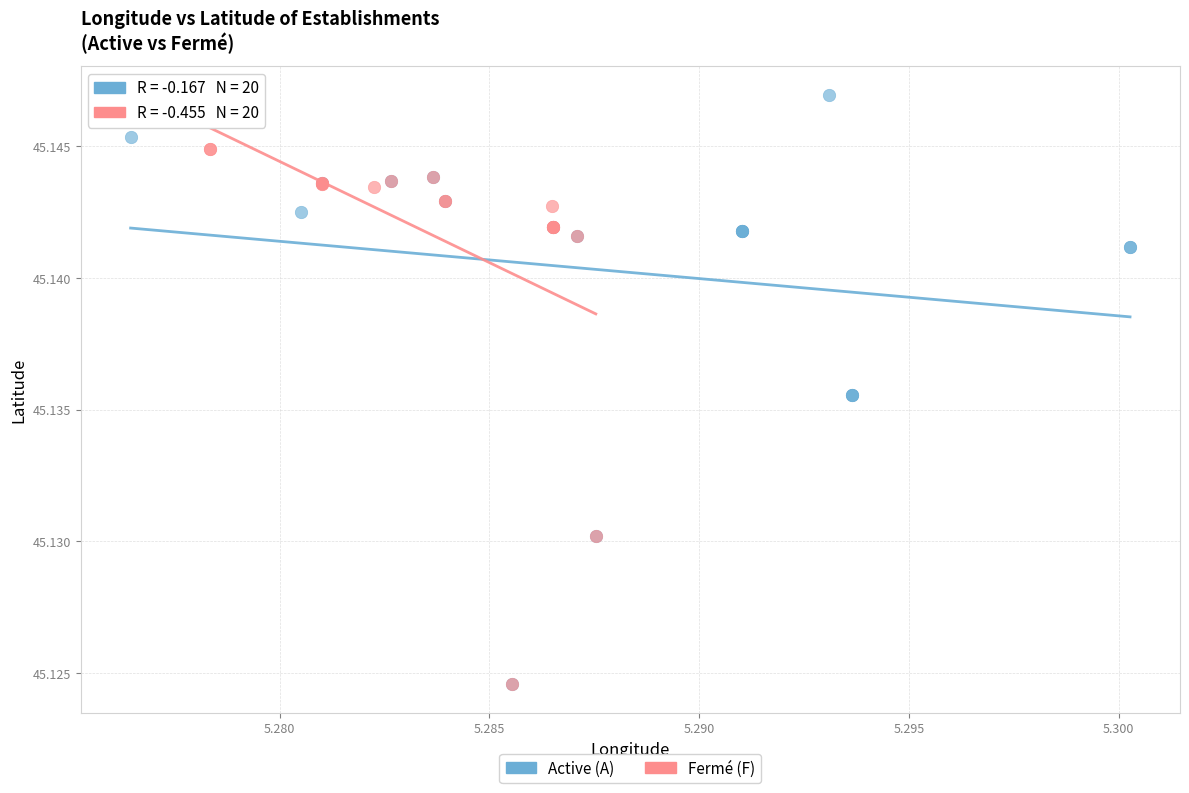

What are all the series names shown in the legend?

Active (A), Fermé (F)